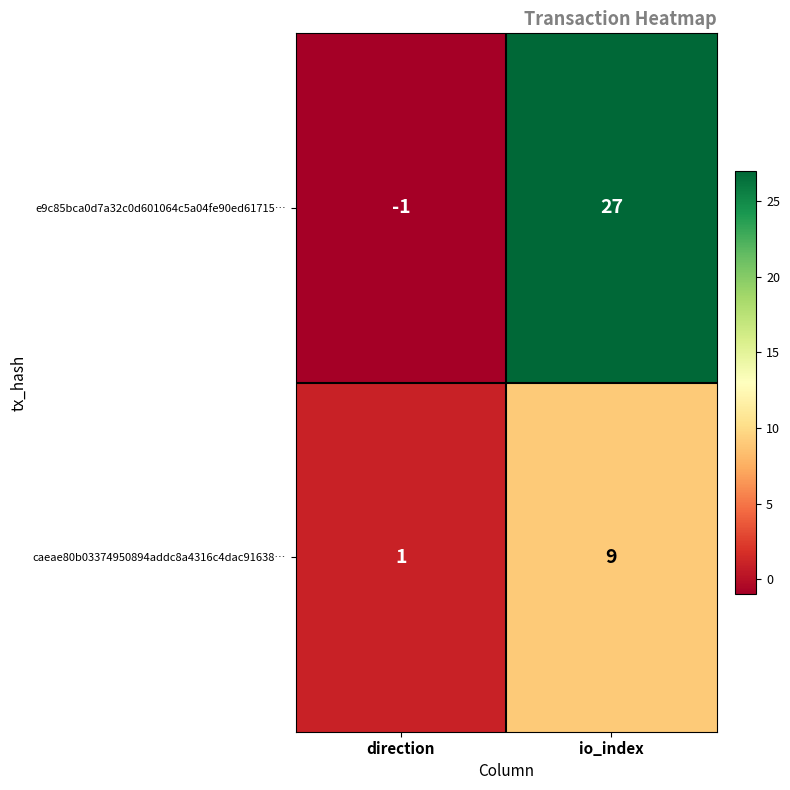

At how many categories does at least one series exceed 25?

1